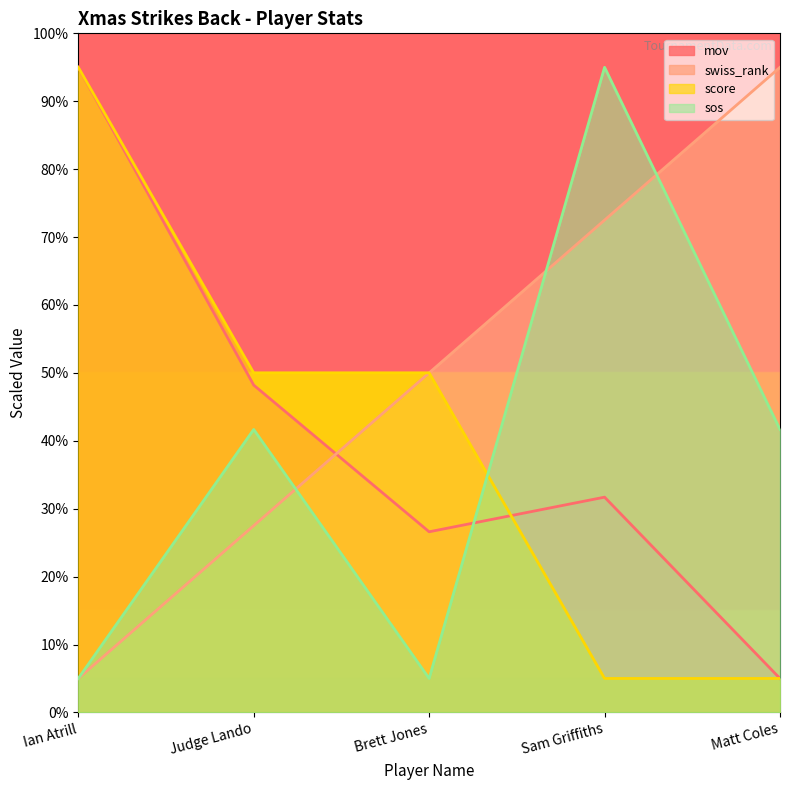

True or false: swiss_rank has more than 1 interior local peaks.

False